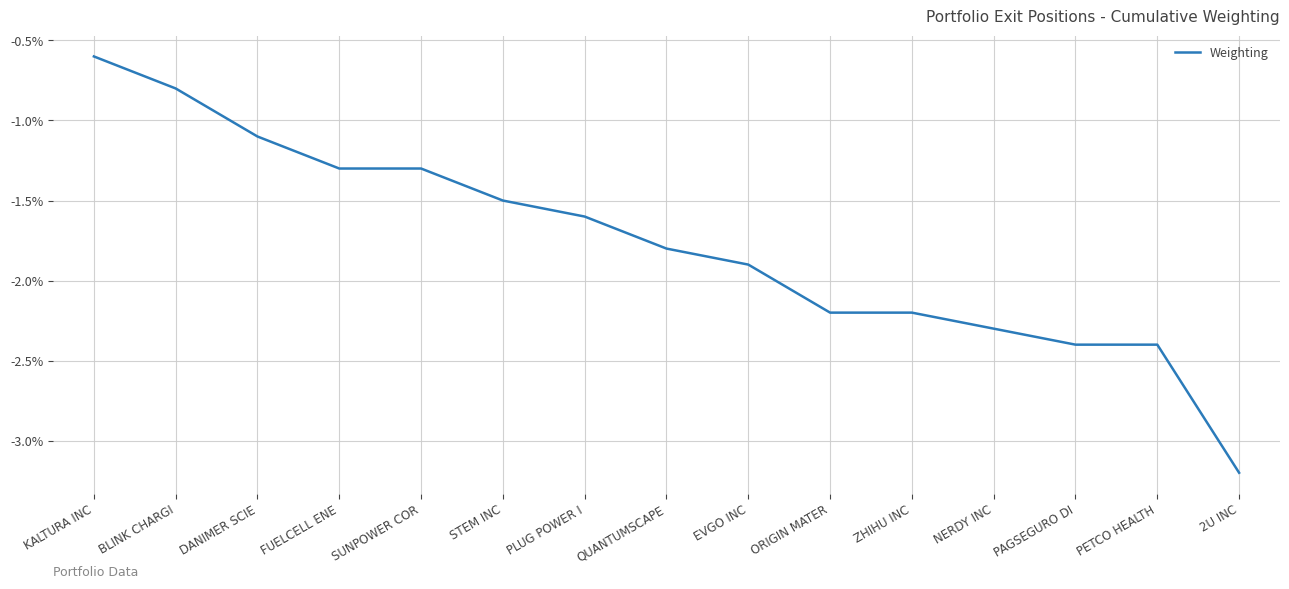

The chart shows a value of -0.0 at ORIGIN MATER. True or false?

True